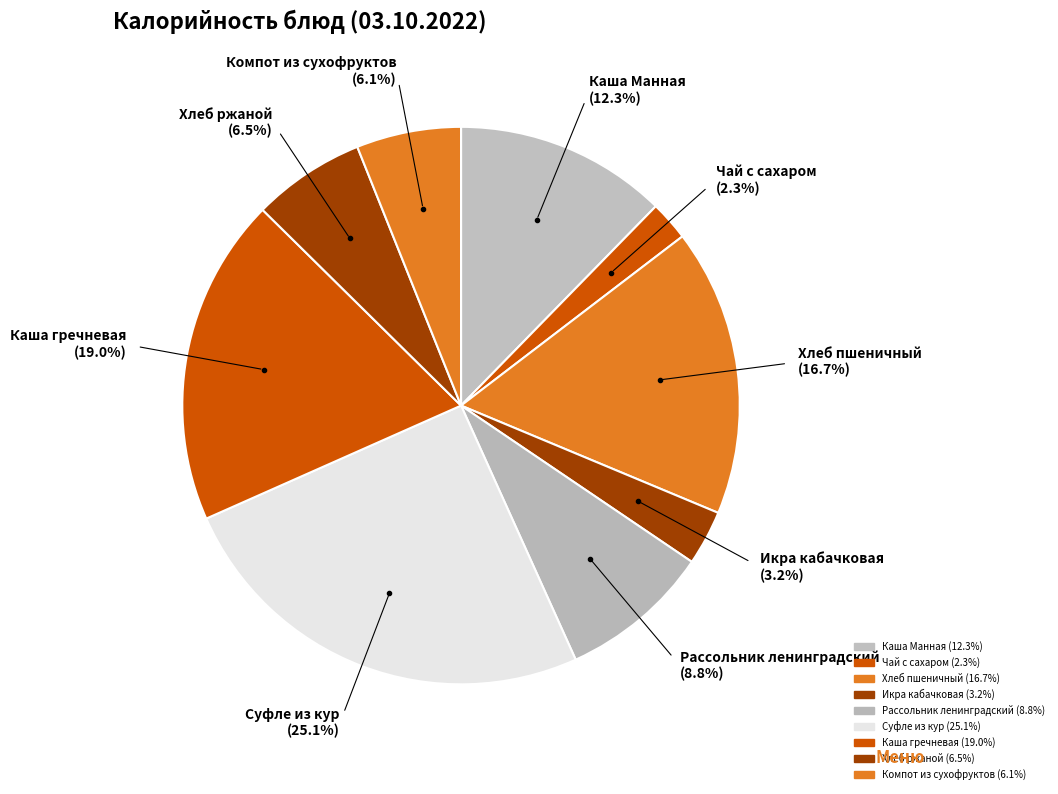

Which has a higher value, Суфле из кур or Рассольник ленинградский?

Суфле из кур